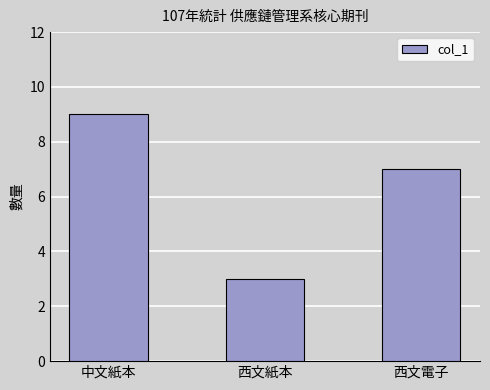

Rank the categories by value from highest to lowest.

中文紙本, 西文電子, 西文紙本